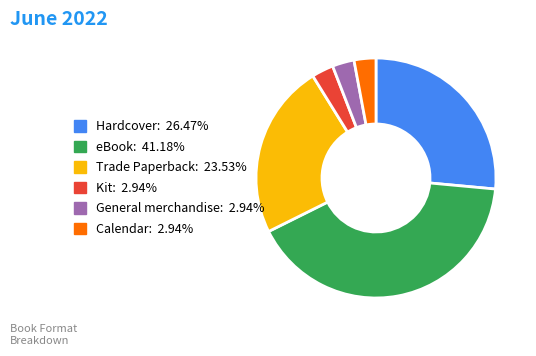

How many segments does this pie chart have?

6